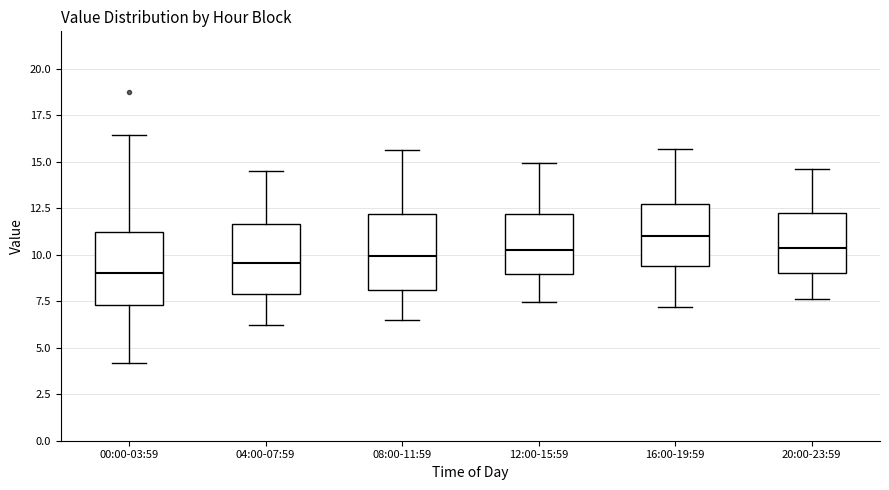

Reading left to right, transcribe this box plot: for each box, give where its median line is, the range the box spans, and where its two whiskers end, as read against the y-axis. The values are not printed on the chart, so give them approximately, as read against the axis.

00:00-03:59: median 9.0, box 7.5 to 11.0, whiskers 4.0 to 16.5
04:00-07:59: median 9.5, box 8.0 to 11.5, whiskers 6.0 to 14.5
08:00-11:59: median 10.0, box 8.0 to 12.0, whiskers 6.5 to 15.5
12:00-15:59: median 10.5, box 9.0 to 12.0, whiskers 7.5 to 15.0
16:00-19:59: median 11.0, box 9.5 to 12.5, whiskers 7.0 to 15.5
20:00-23:59: median 10.5, box 9.0 to 12.0, whiskers 7.5 to 14.5